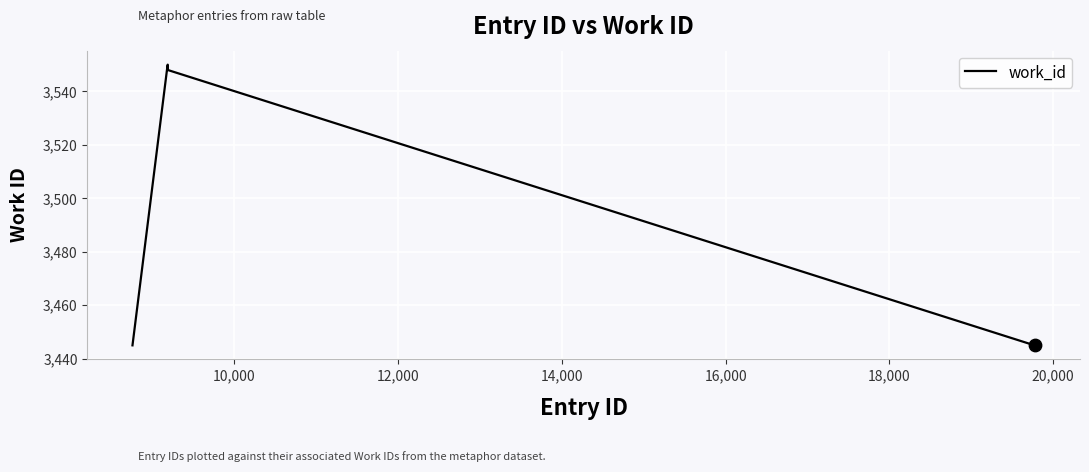

What is the smallest value displayed?

3445